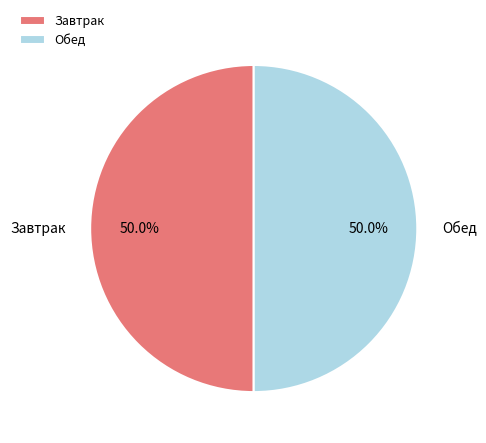

Combined, do Обед and Завтрак account for over 50%?

Yes